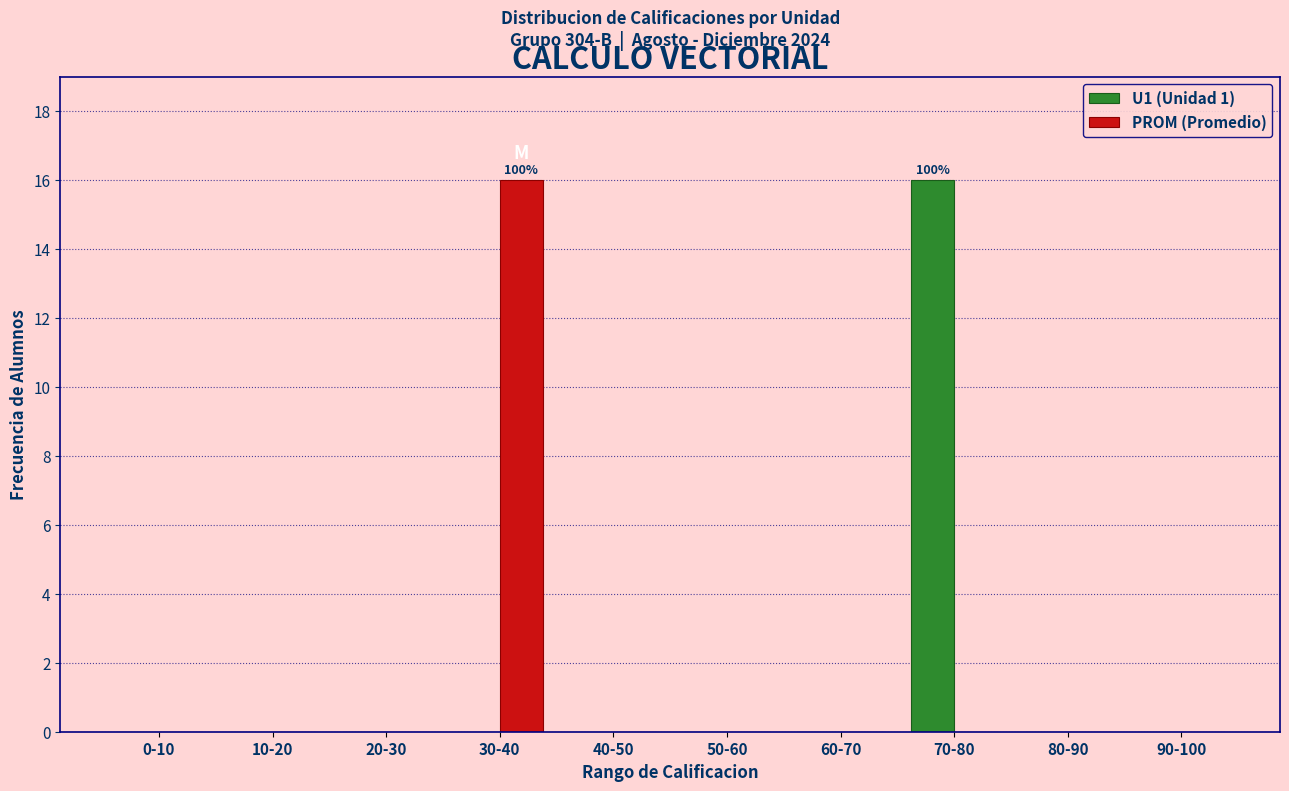

Reading right to left, transcribe all the data shown in this chart.

U1 (Unidad 1): 90-100=0	80-90=0	70-80=16	60-70=0	50-60=0	40-50=0	30-40=0	20-30=0	10-20=0	0-10=0
PROM (Promedio): 90-100=0	80-90=0	70-80=0	60-70=0	50-60=0	40-50=0	30-40=16	20-30=0	10-20=0	0-10=0